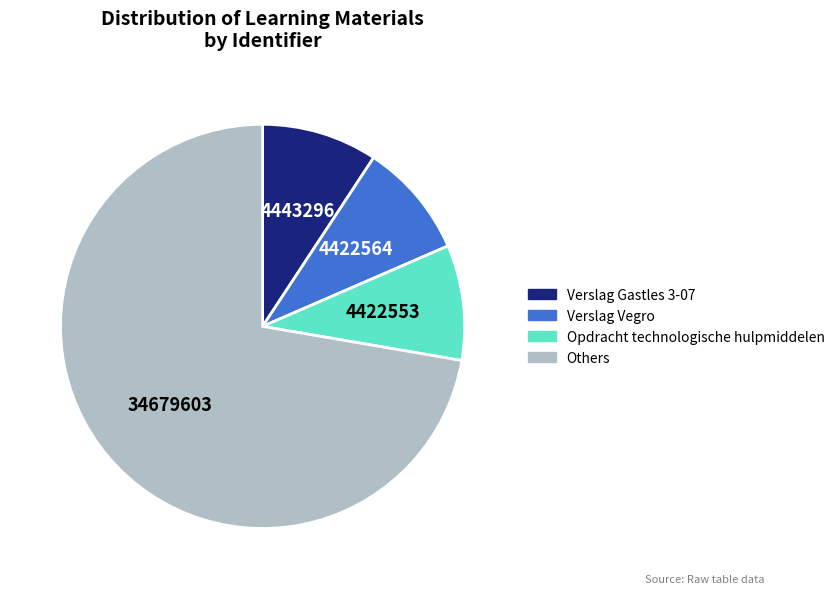

Does any single category account for the majority?

Yes